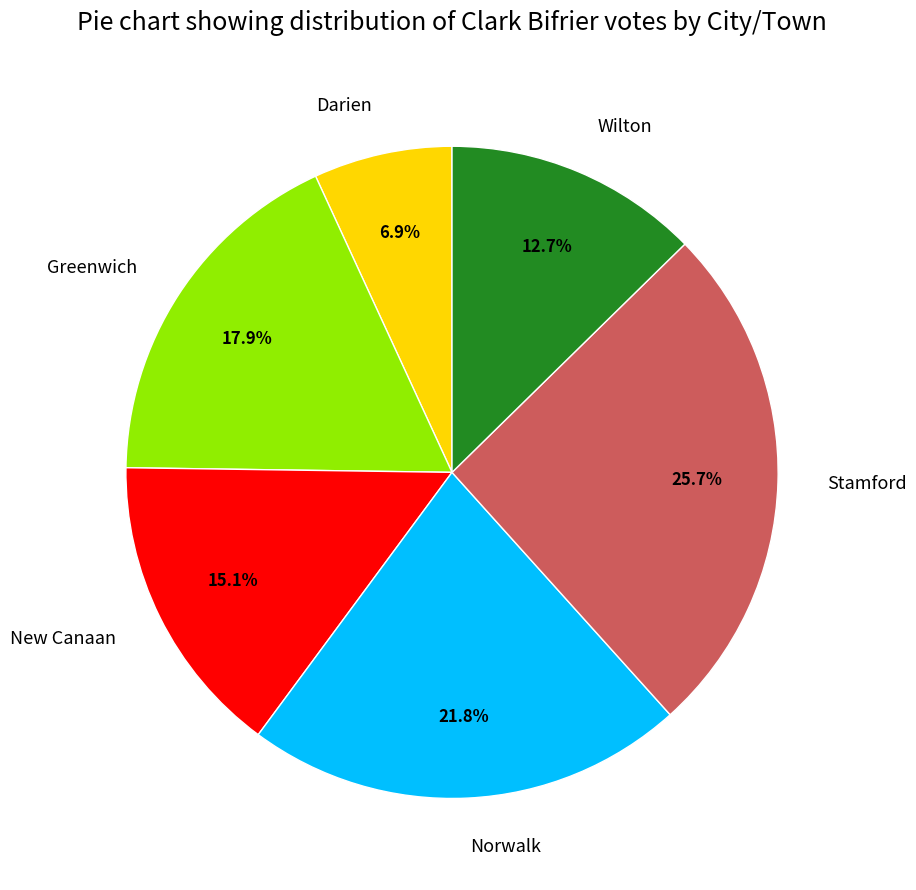

Is it true that Stamford is 26% of the pie?

True